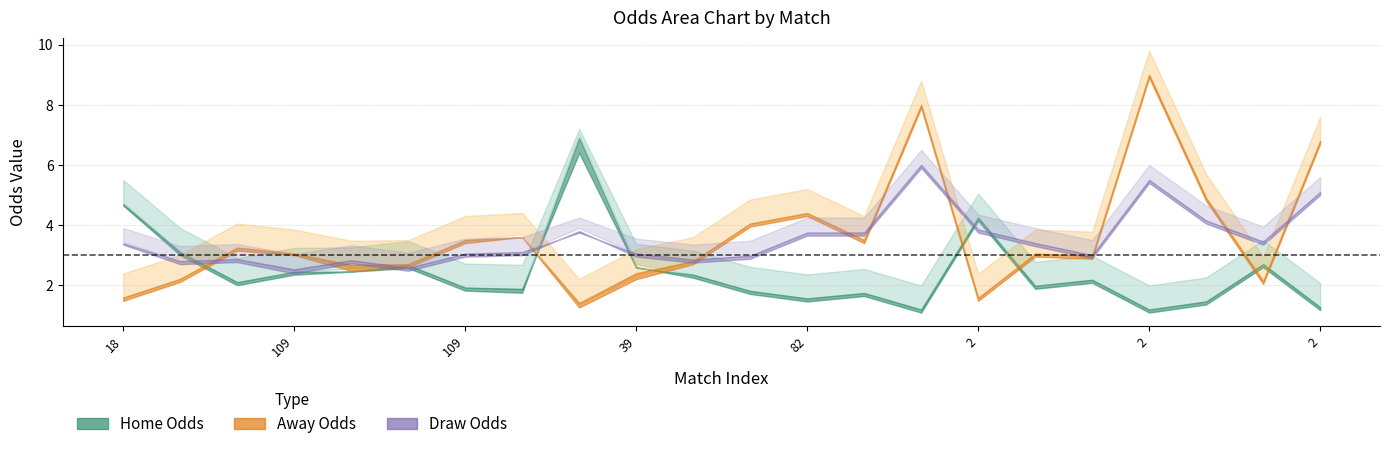

Reading left to right, transcribe all the data shown in this chart.

last_home: 4.7	3.1	2.1	2.4	2.5	2.7	1.9	1.9	6.4	2.6	2.4	1.8	1.6	1.7	1.2	4.2	2.0	2.2	1.2	1.5	2.7	1.3
first_home: 4.8	3.1	2.1	2.5	2.5	2.7	1.9	1.9	7.0	2.7	2.4	1.8	1.6	1.7	1.2	4.2	2.0	2.2	1.2	1.5	2.7	1.3
first_away: 1.6	2.2	3.2	3.1	2.6	2.7	3.5	3.7	1.4	2.3	2.8	4.0	4.4	3.5	8.0	1.6	3.0	3.0	9.0	4.9	2.1	6.8
last_away: 1.6	2.2	3.2	3.0	2.7	2.7	3.5	3.6	1.4	2.4	2.8	4.0	4.4	3.5	8.0	1.6	3.0	3.0	9.0	4.9	2.1	6.8
first_draw: 3.5	2.8	2.9	2.5	2.8	2.6	3.0	3.1	3.9	3.0	2.9	3.0	3.8	3.8	6.0	3.9	3.4	3.0	5.5	4.2	3.5	5.1
last_draw: 3.4	2.8	2.9	2.5	2.8	2.6	3.0	3.1	3.8	3.0	2.9	3.0	3.8	3.8	6.0	3.9	3.4	3.0	5.5	4.2	3.5	5.1